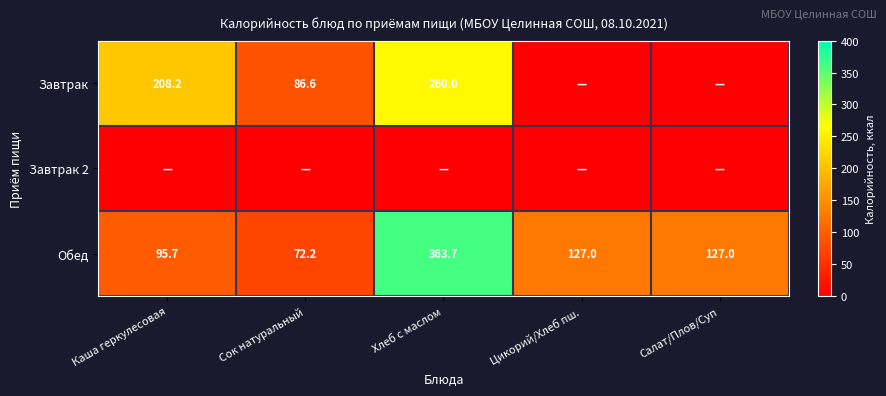

Is it true that Обед equals 27.0 at Сок натуральный?

False